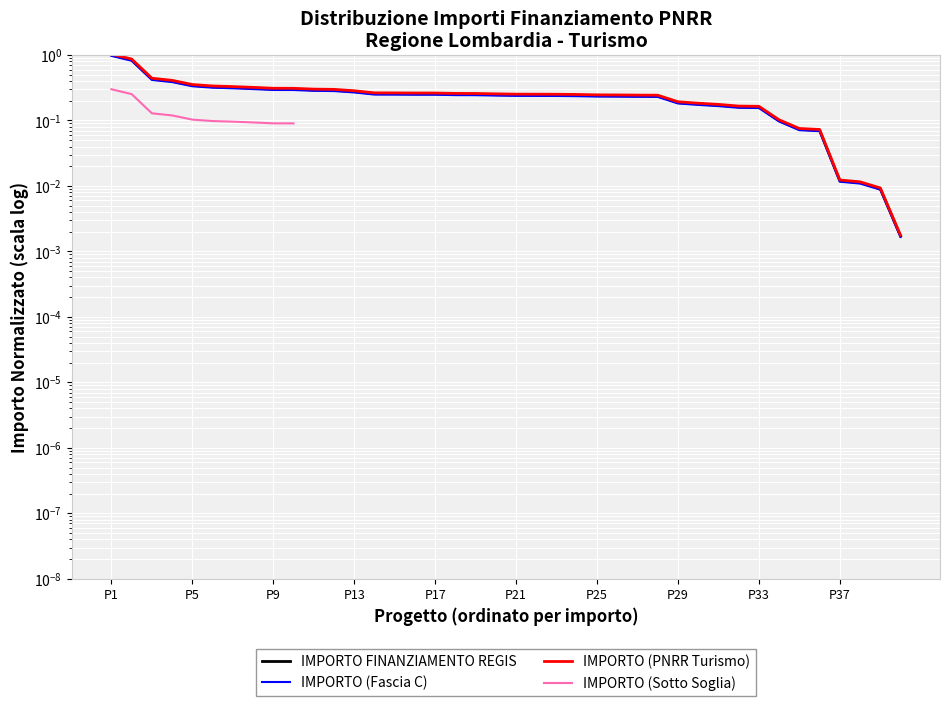

Is the value of IMPORTO FINANZIAMENTO REGIS at 30 greater than the value of IMPORTO (Fascia C) at 25?

No